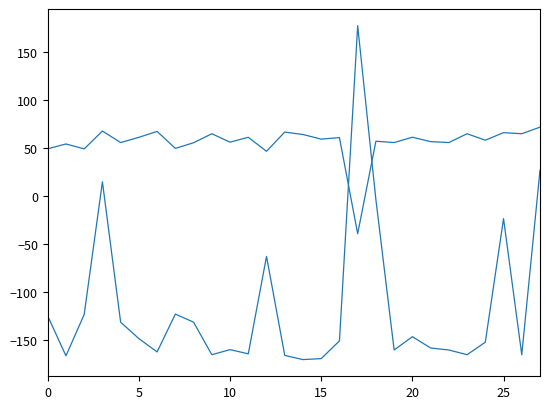

The value of Longitude at 7 is -82.7. True or false?

False